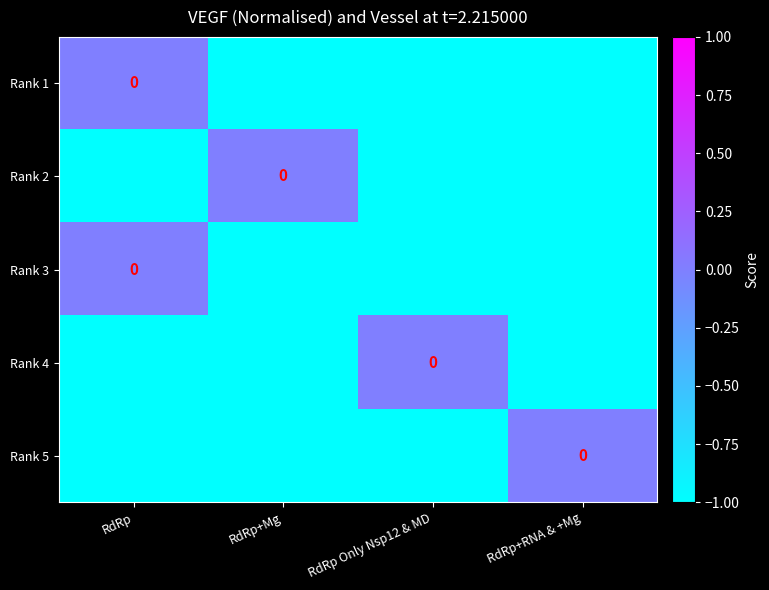

What is the spread (max minus min) of values at RdRp+RNA & +Mg?

1